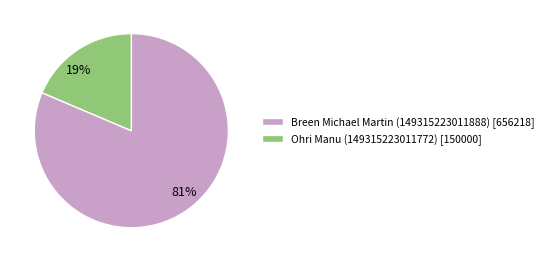

Is the sum of Ohri Manu (149315223011772) and Breen Michael Martin (149315223011888) greater than half?

Yes